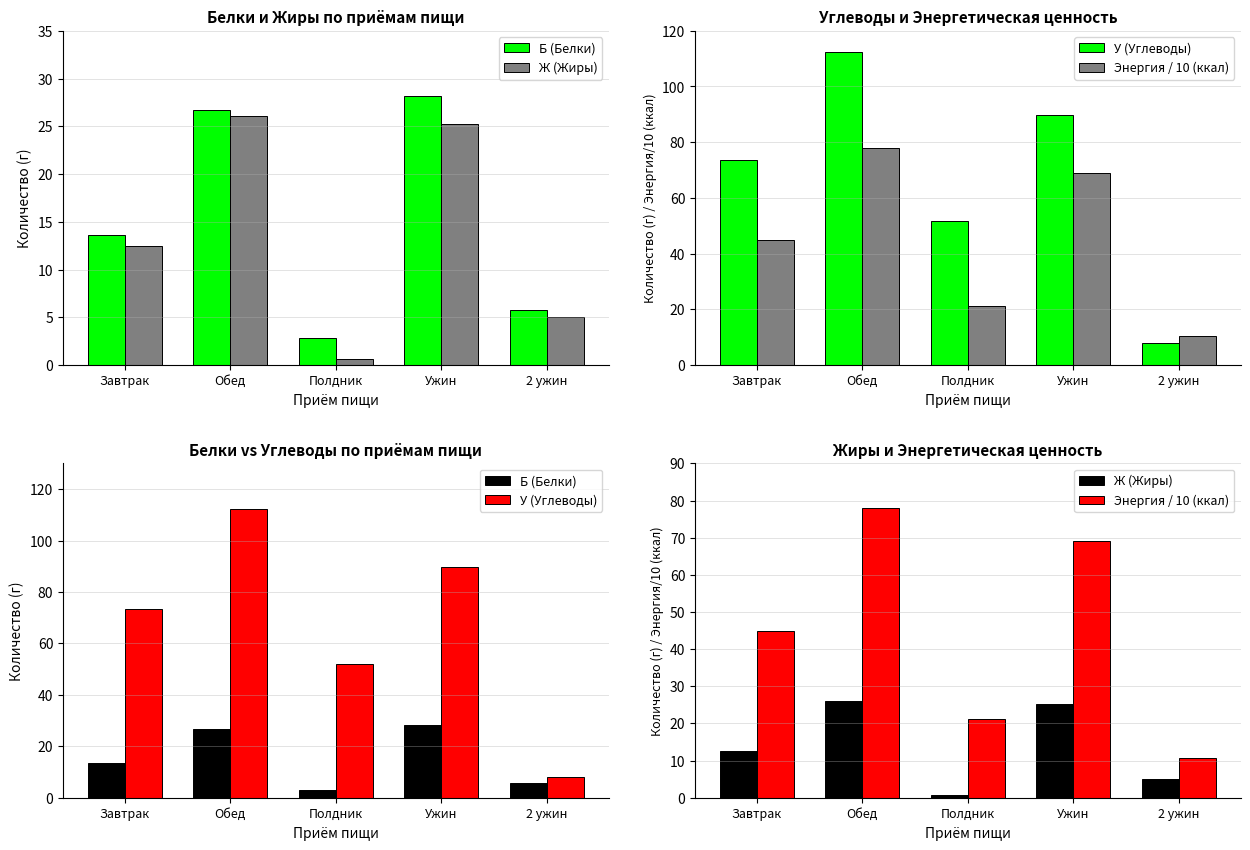

What is the sum of the Энергия / 10 (ккал) values at Завтрак and Обед?

122.7